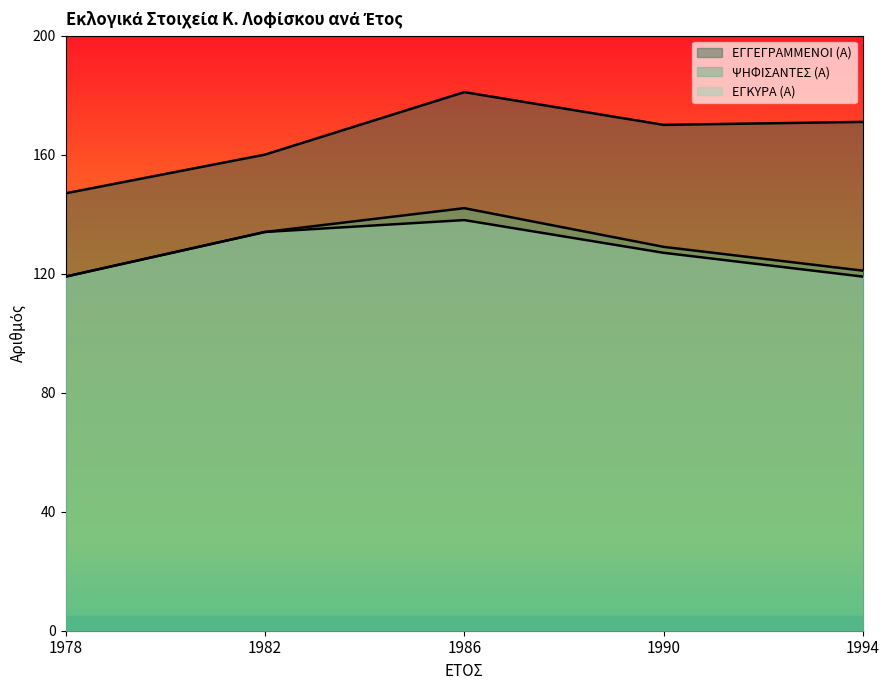

True or false: ΨΗΦΙΣΑΝΤΕΣ (Α) and ΕΓΓΕΓΡΑΜΜΕΝΟΙ (Α) cross at least once.

False